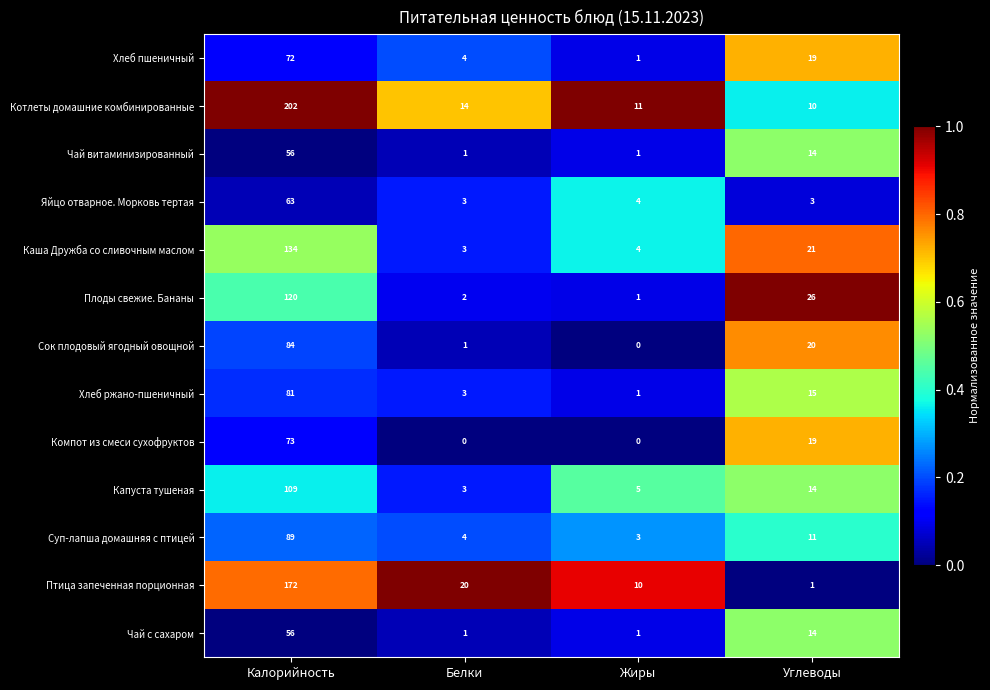

Between Калорийность and Белки, which series saw the biggest shift?

Котлеты домашние комбинированные